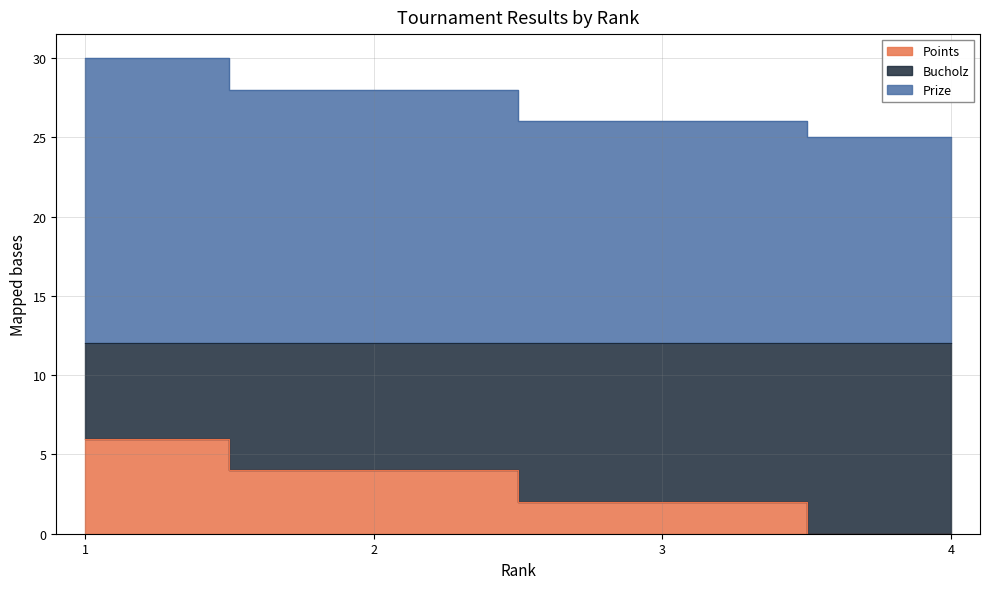

Is the value of Bucholz at 4 greater than the value of Points at 4?

Yes